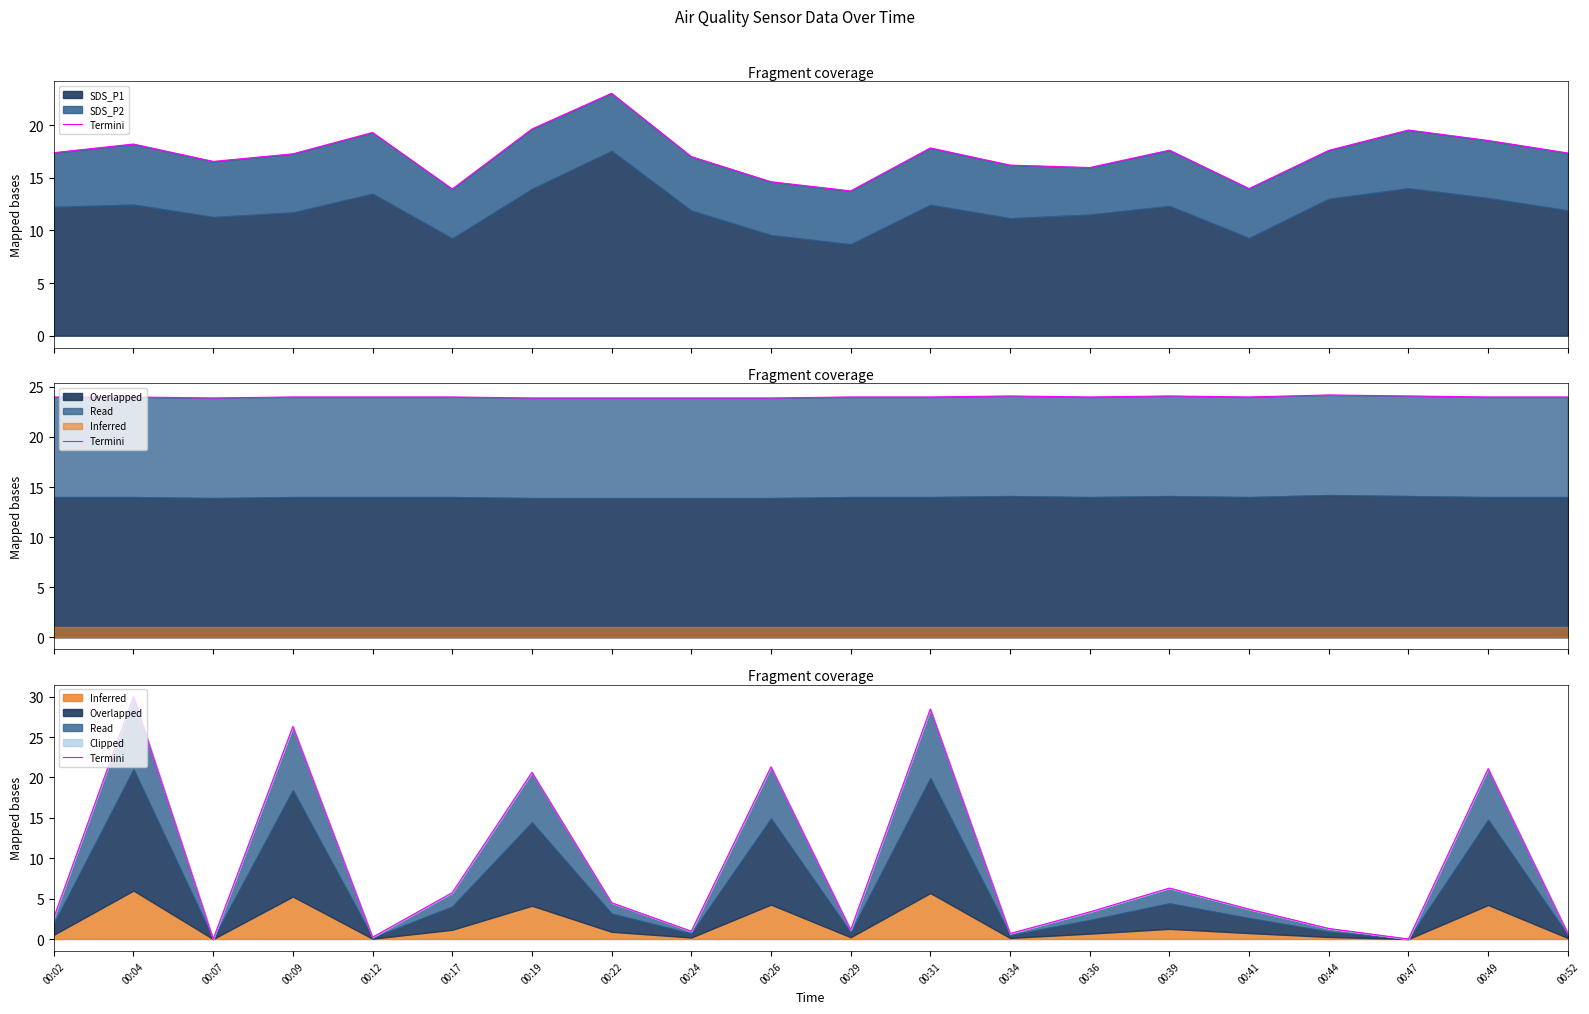

Reading left to right, extract all data points from this chart.

2.7	30.0	0.0	26.3	0.2	5.7	20.6	4.5	1.0	21.3	1.1	28.5	0.7	3.4	6.3	3.7	1.3	0.0	21.1	0.7